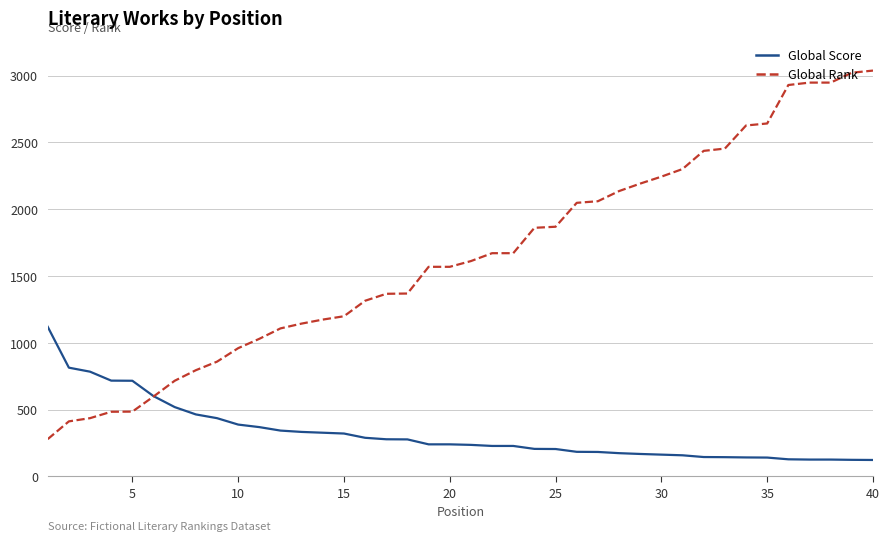

At how many categories does at least one series exceed 2980?

2